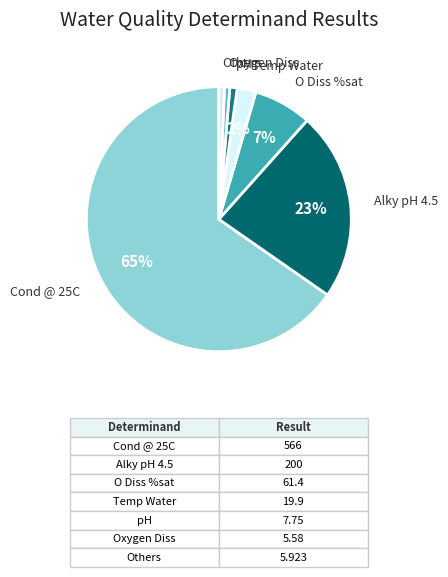

To the nearest percent, what is the difference between the Temp Water and pH slice percentages?

1%